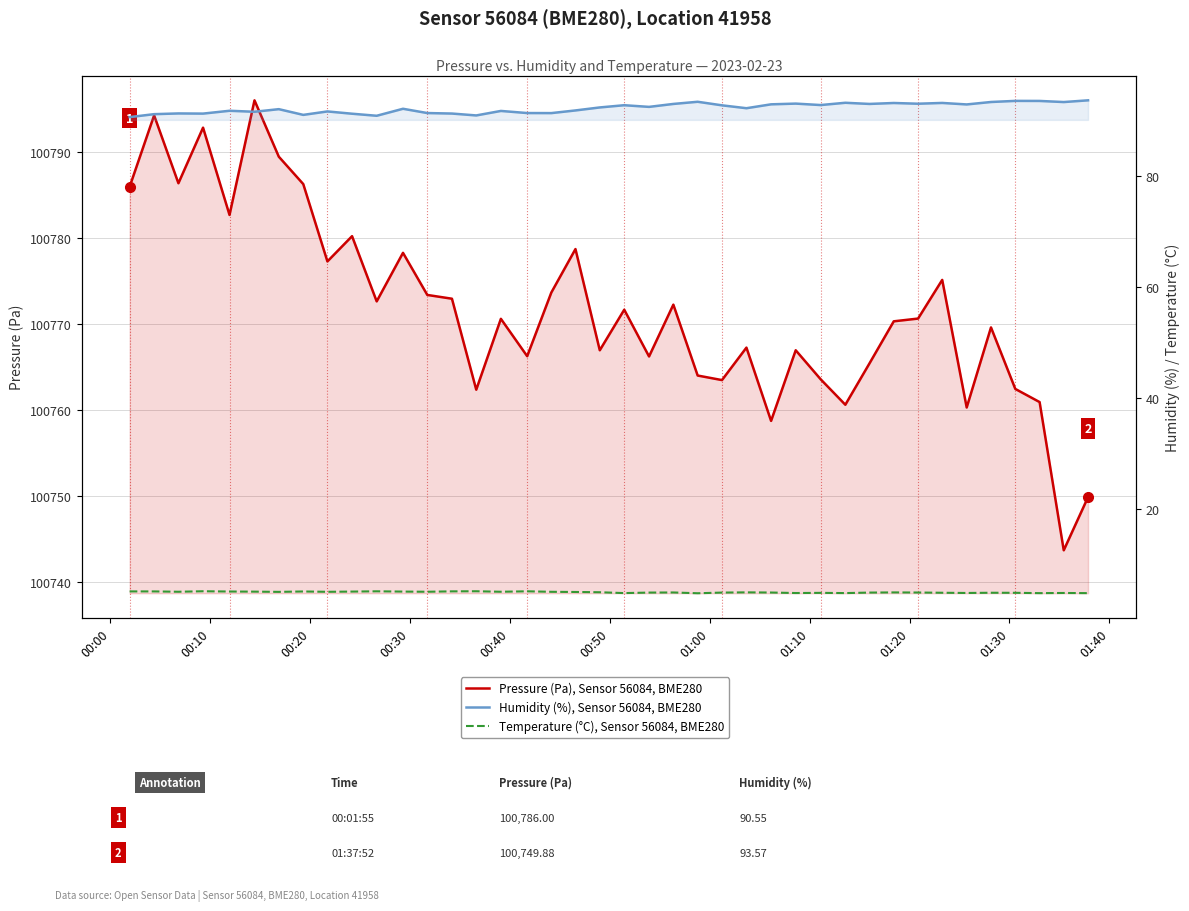

In Pressure (Pa), Sensor 56084, BME280, how many points are higher than both neighbors (excluding endpoints)?

13